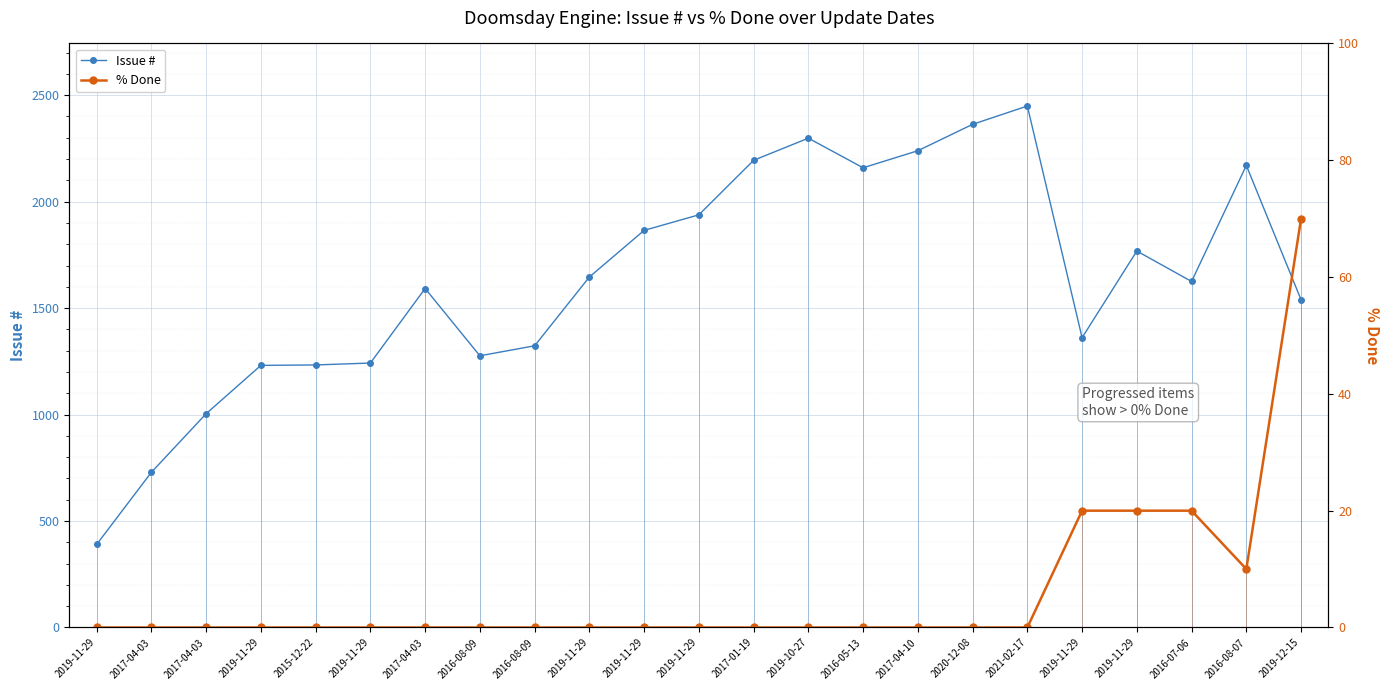

At which category does Issue # reach its first local peak?

2017-04-03